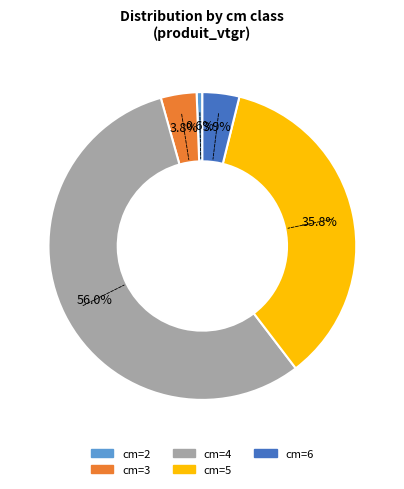

To the nearest percent, what portion does cm=3 represent?

4%